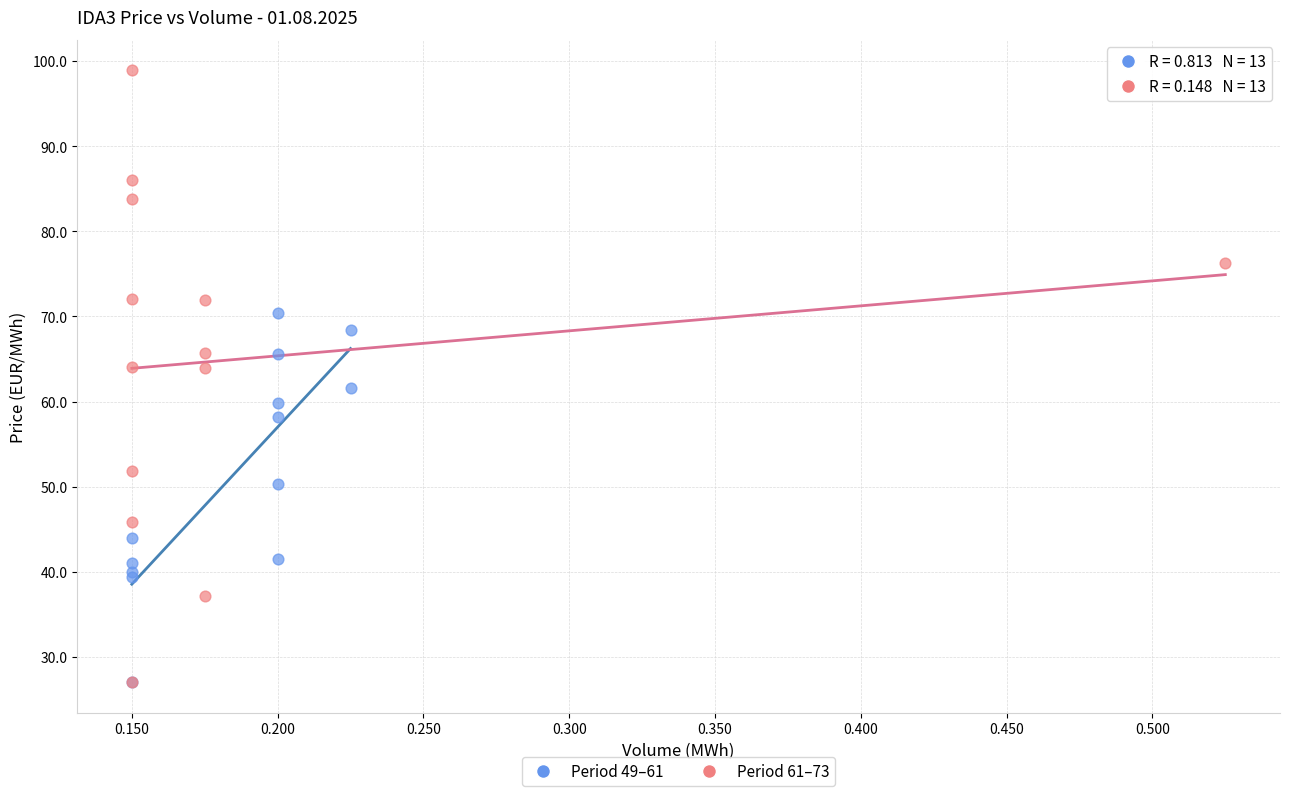

What are all the series names shown in the legend?

Period 49–61, Period 61–73